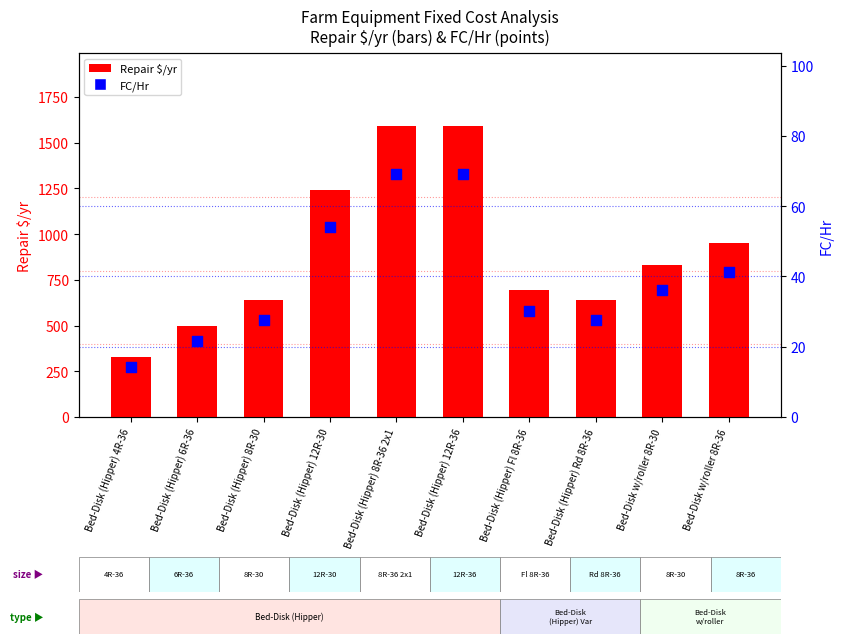

Which series contains the lowest Y value?

FC/Hr